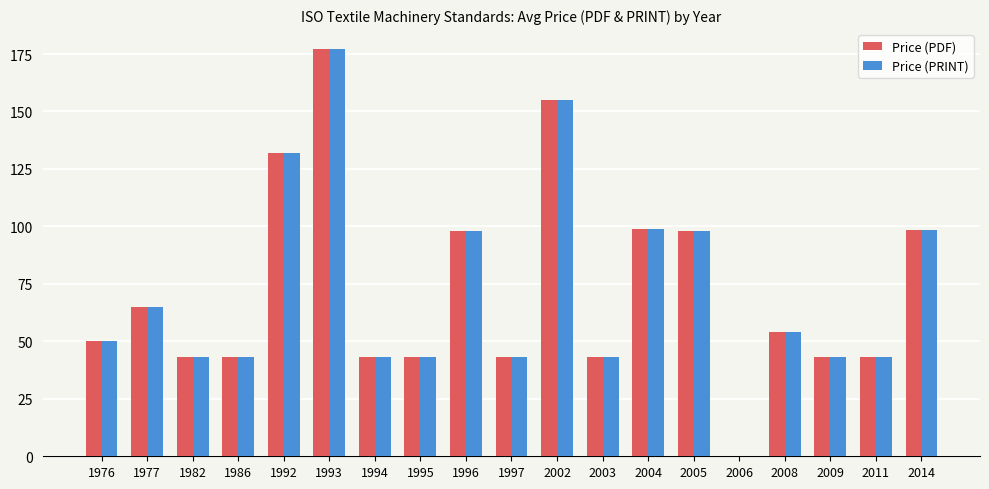

What is the total value across all series at 2005?

196.0